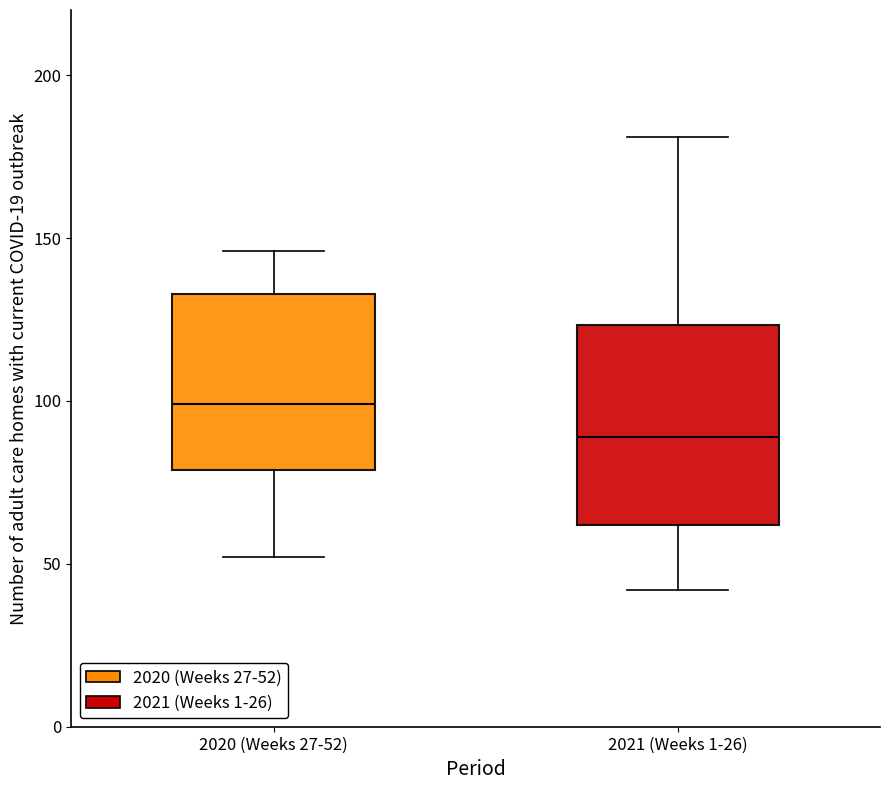

Reading left to right, transcribe this box plot: for each box, give where its median line is, the range the box spans, and where its two whiskers end, as read against the y-axis. The values are not printed on the chart, so give them approximately, as read against the axis.

2020 (Weeks 27-52): median 100, box 80 to 135, whiskers 50 to 145
2021 (Weeks 1-26): median 90, box 60 to 125, whiskers 40 to 180